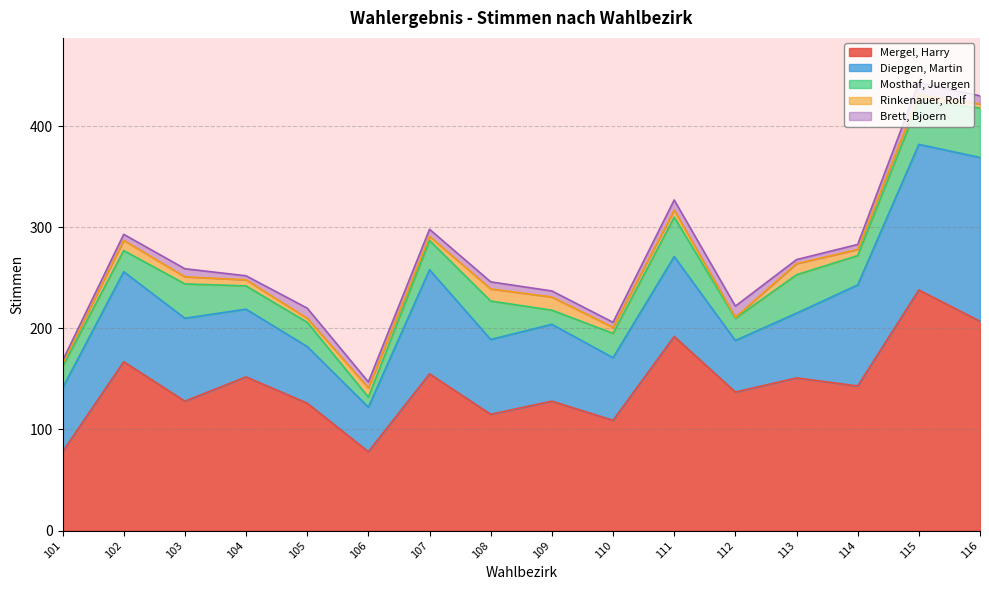

True or false: Mergel, Harry has more than 1 interior local peaks.

True